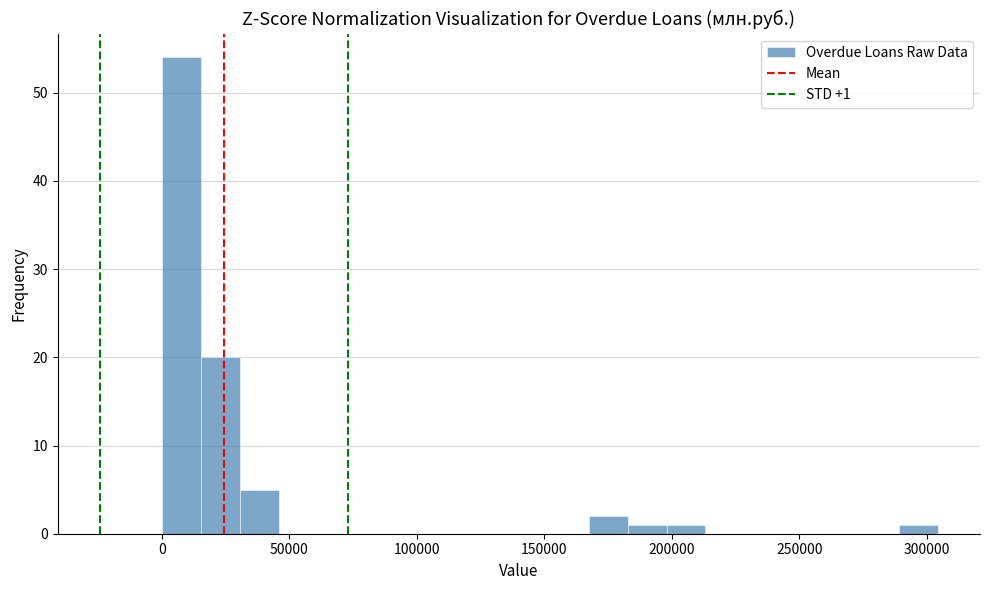

Read against the x-axis, roughly where is the centre of the tallest bar?

10000